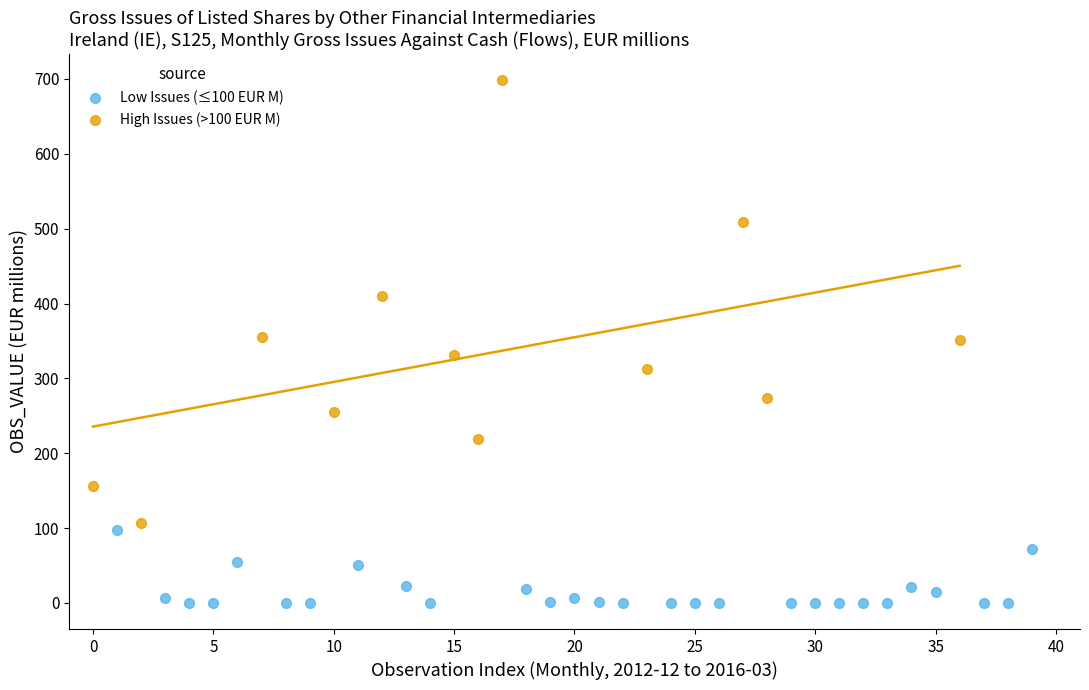

Which series contains the lowest Y value?

Low Issues (≤100 EUR M)